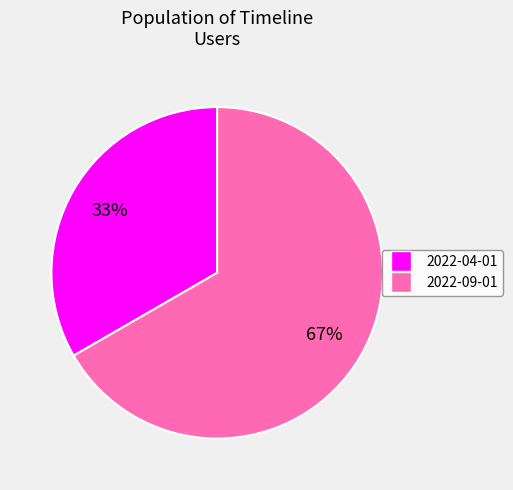

To the nearest percent, what is the average slice percentage?

50%